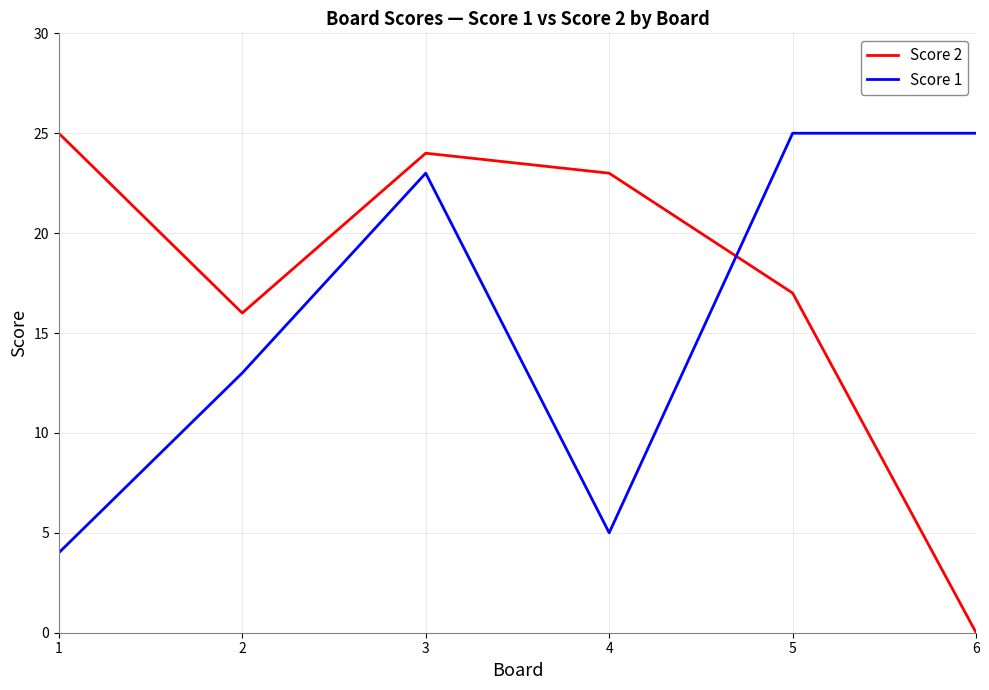

What is the difference between the maximum and second lowest values in the Score 2 series?

9